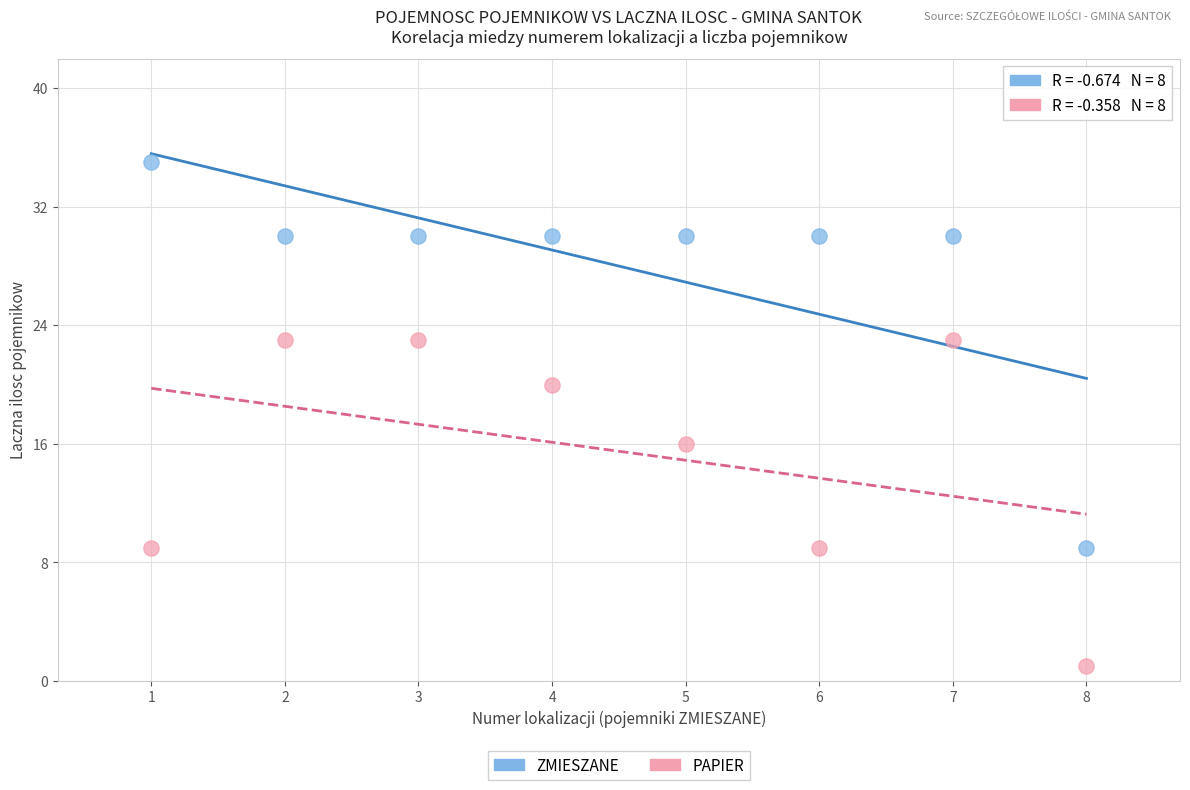

Across all data points, what is the range of Y values (max minus min)?

34